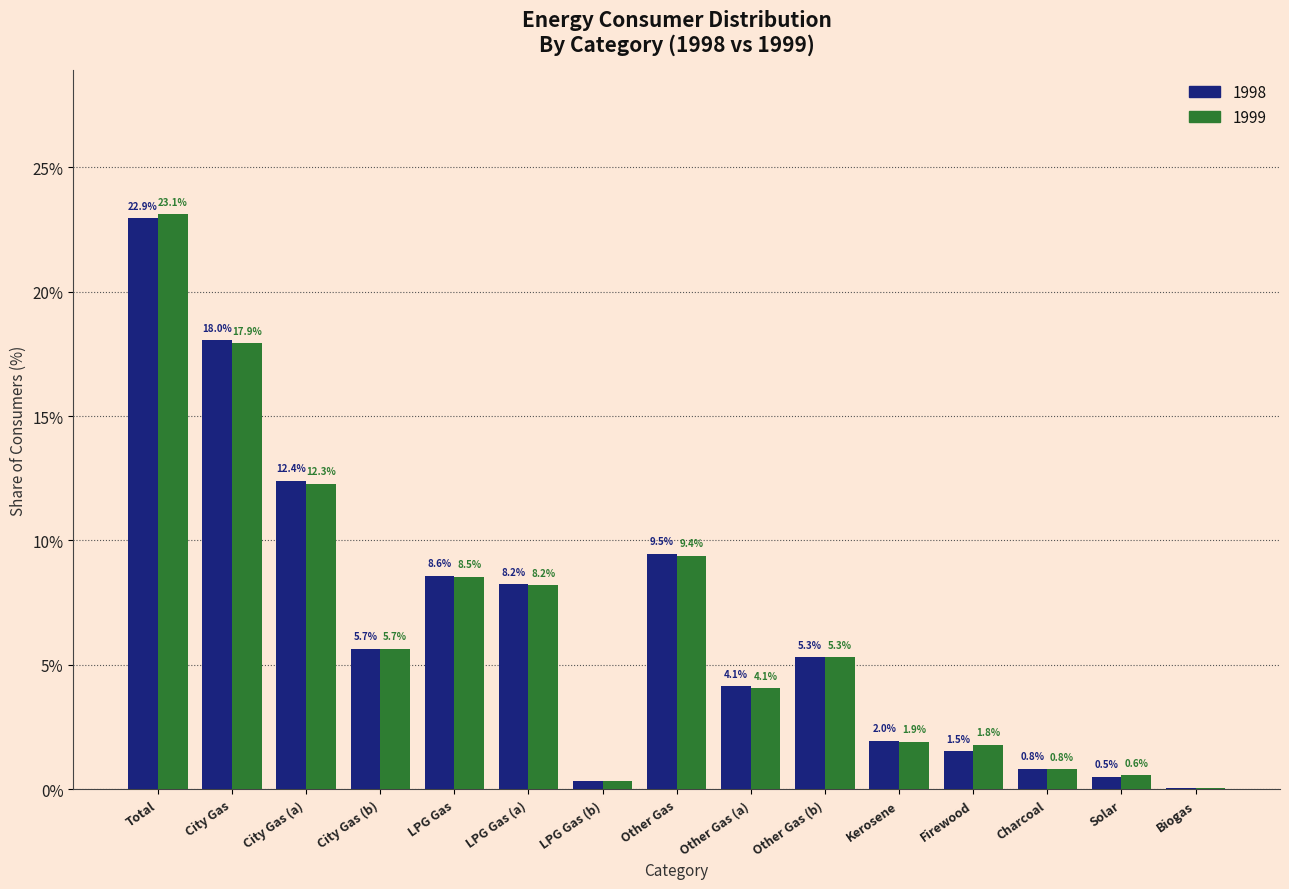

Read the 1998 value at City Gas.

18.0